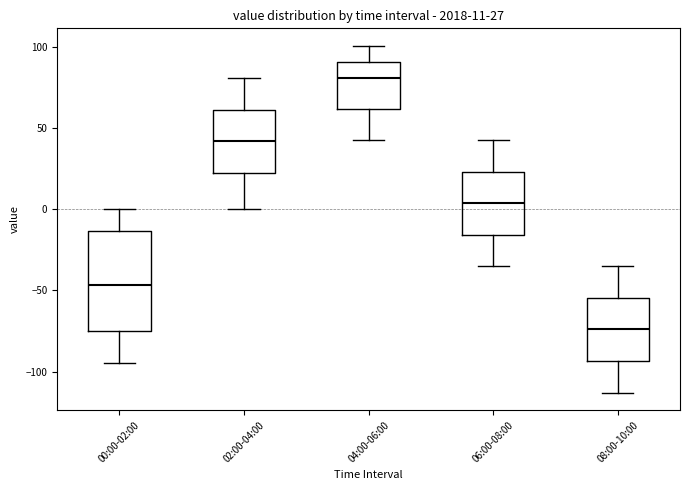

Which box is the tallest, from its lower edge to its upper edge?

00:00-02:00